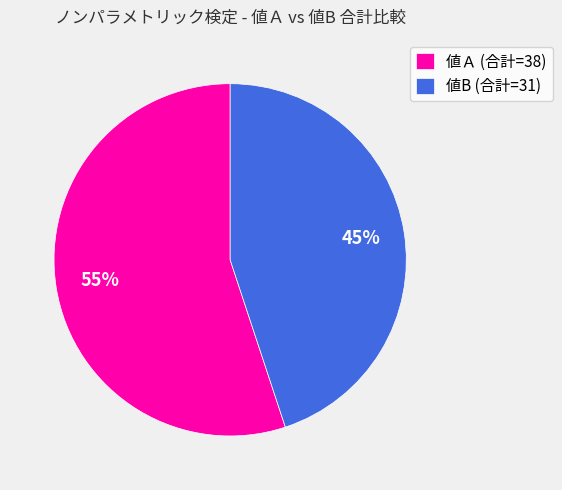

Which category has the biggest portion of the pie?

値Ａ (合計=38)